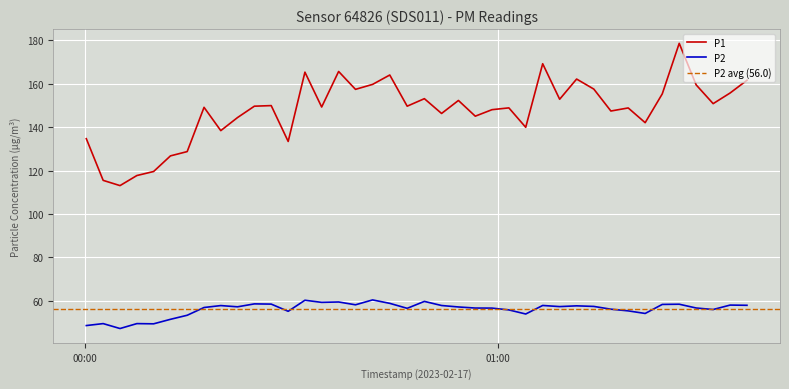

True or false: P1 and P2 intersect in this chart.

False